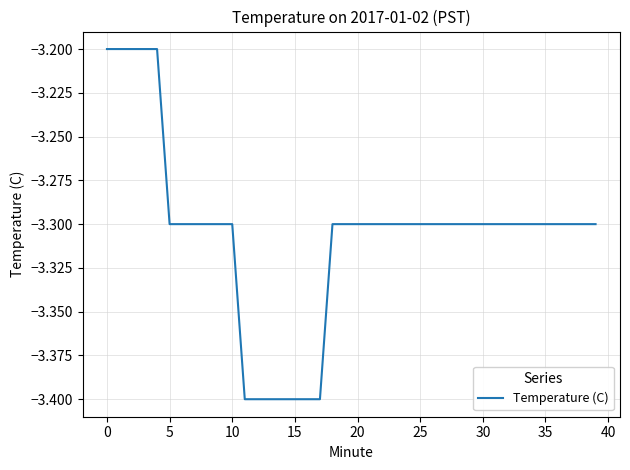

What is the difference between the maximum and second lowest values?

0.2